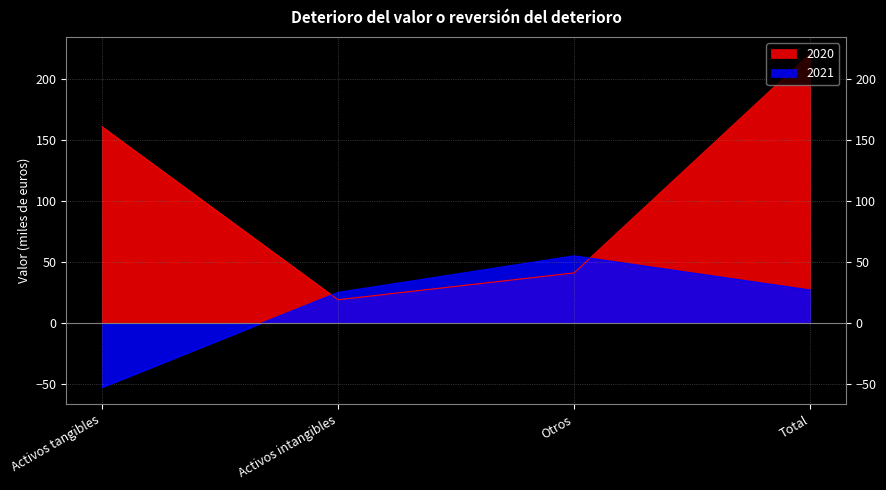

Reading left to right, list all the values displayed in this chart.

2021: Activos tangibles=-53	Activos intangibles=25	Otros=55	Total=27
2020: Activos tangibles=161	Activos intangibles=19	Otros=41	Total=221